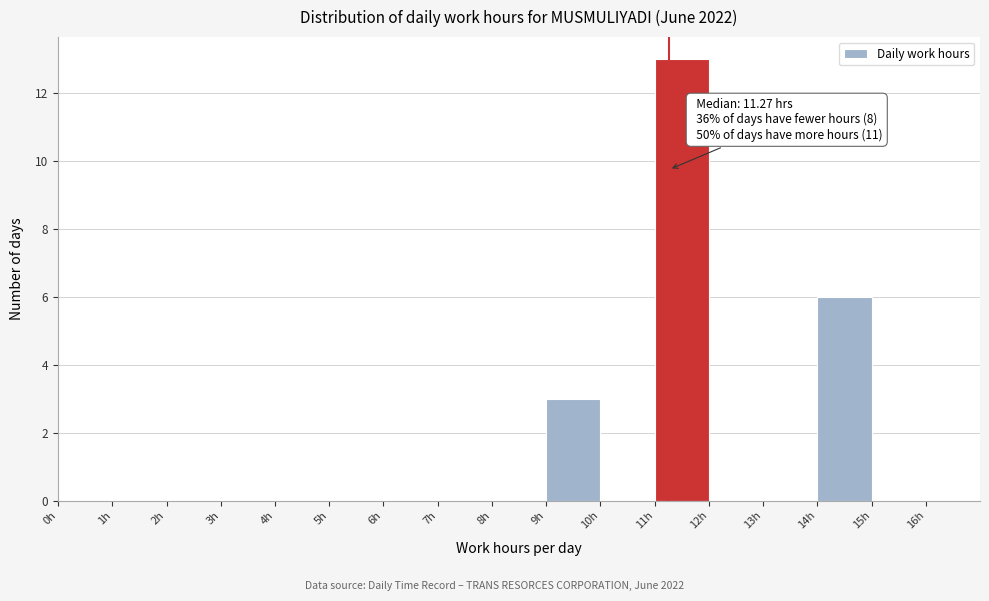

Which range on the x-axis has the tallest bar?

11 to 12